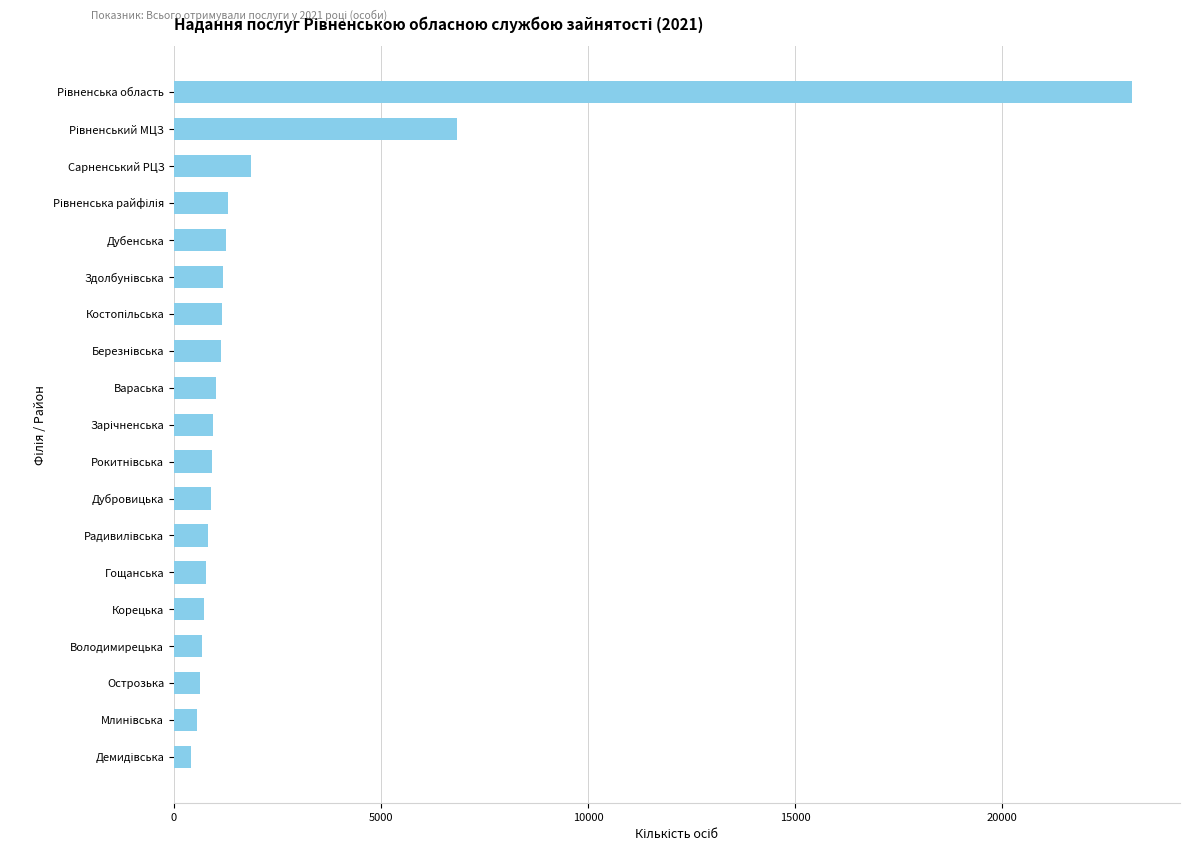

Which has a higher value, Корецька or Сарненський РЦЗ?

Сарненський РЦЗ